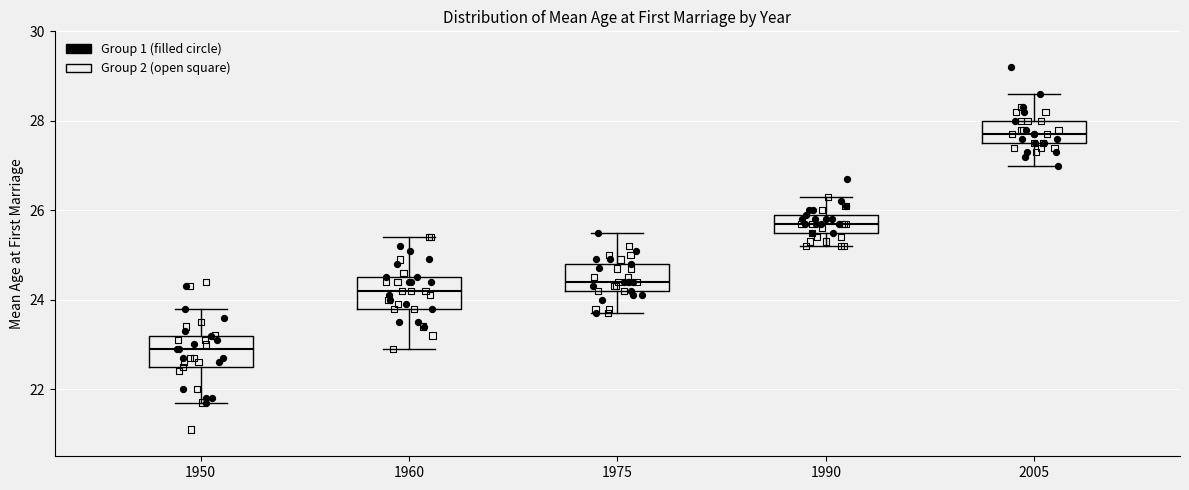

Reading left to right, read every box against the y-axis: the position of its median line, the range the box covers, and the ends of its whiskers. The values are not printed on the chart, so give them approximately, as read against the axis.

1950: median 23.0, box 22.6 to 23.2, whiskers 21.8 to 23.8
1960: median 24.2, box 23.8 to 24.6, whiskers 23.0 to 25.4
1975: median 24.4, box 24.2 to 24.8, whiskers 23.8 to 25.6
1990: median 25.8, box 25.6 to 26.0, whiskers 25.2 to 26.4
2005: median 27.8, box 27.6 to 28.0, whiskers 27.0 to 28.6